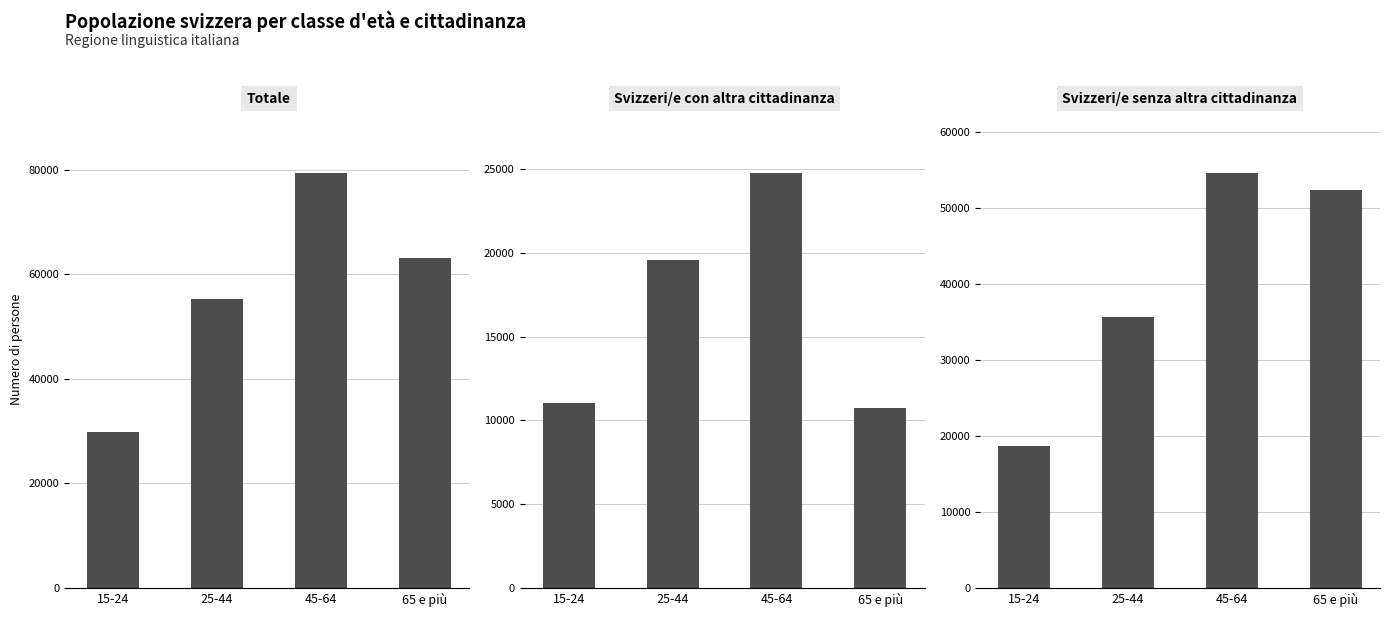

Reading left to right, extract all data points from this chart.

Totale: 15-24=29772.6	25-44=55287.5	45-64=79331.6	65 e più=63135.4
Svizzeri/e con altra cittadinanza: 15-24=11047.4	25-44=19593.8	45-64=24740.1	65 e più=10753.8
Svizzeri/e senza altra cittadinanza: 15-24=18725.1	25-44=35693.7	45-64=54591.4	65 e più=52381.6